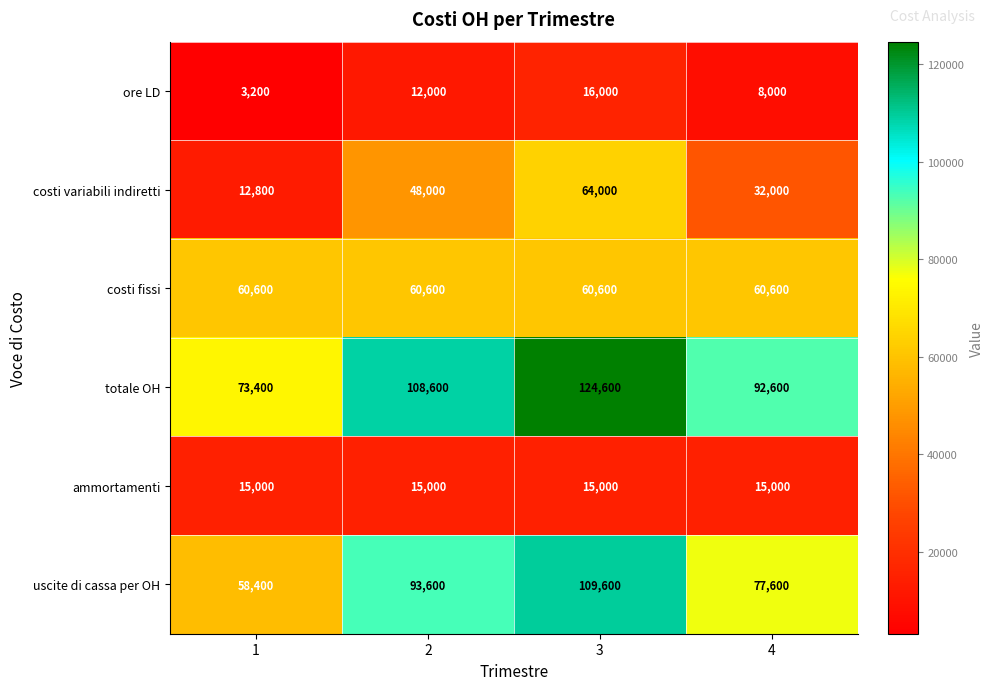

Where is uscite di cassa per OH nearest to the value 84000?

4